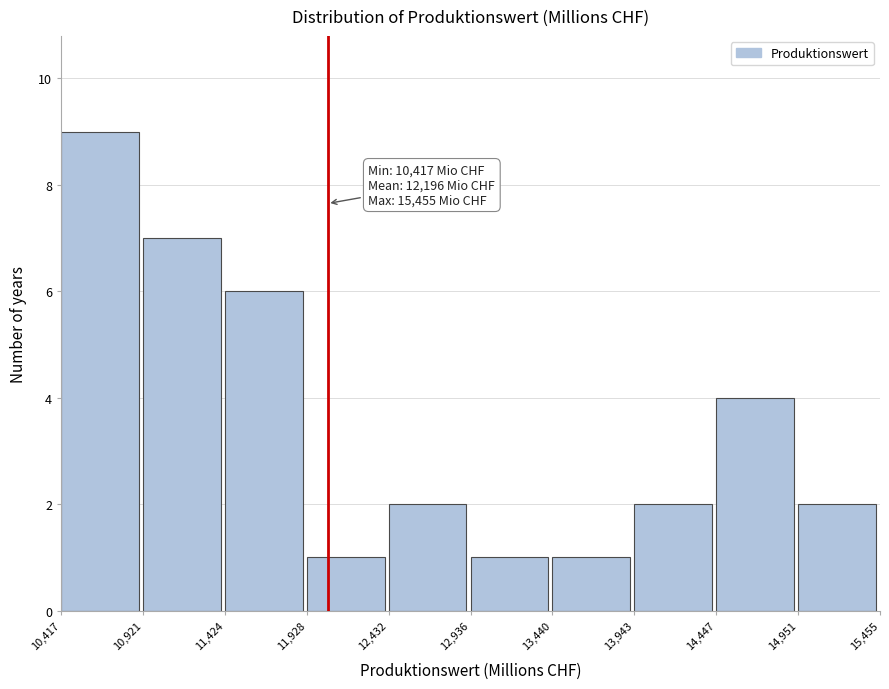

Which range on the x-axis has the tallest bar?

10,417 to 10,921